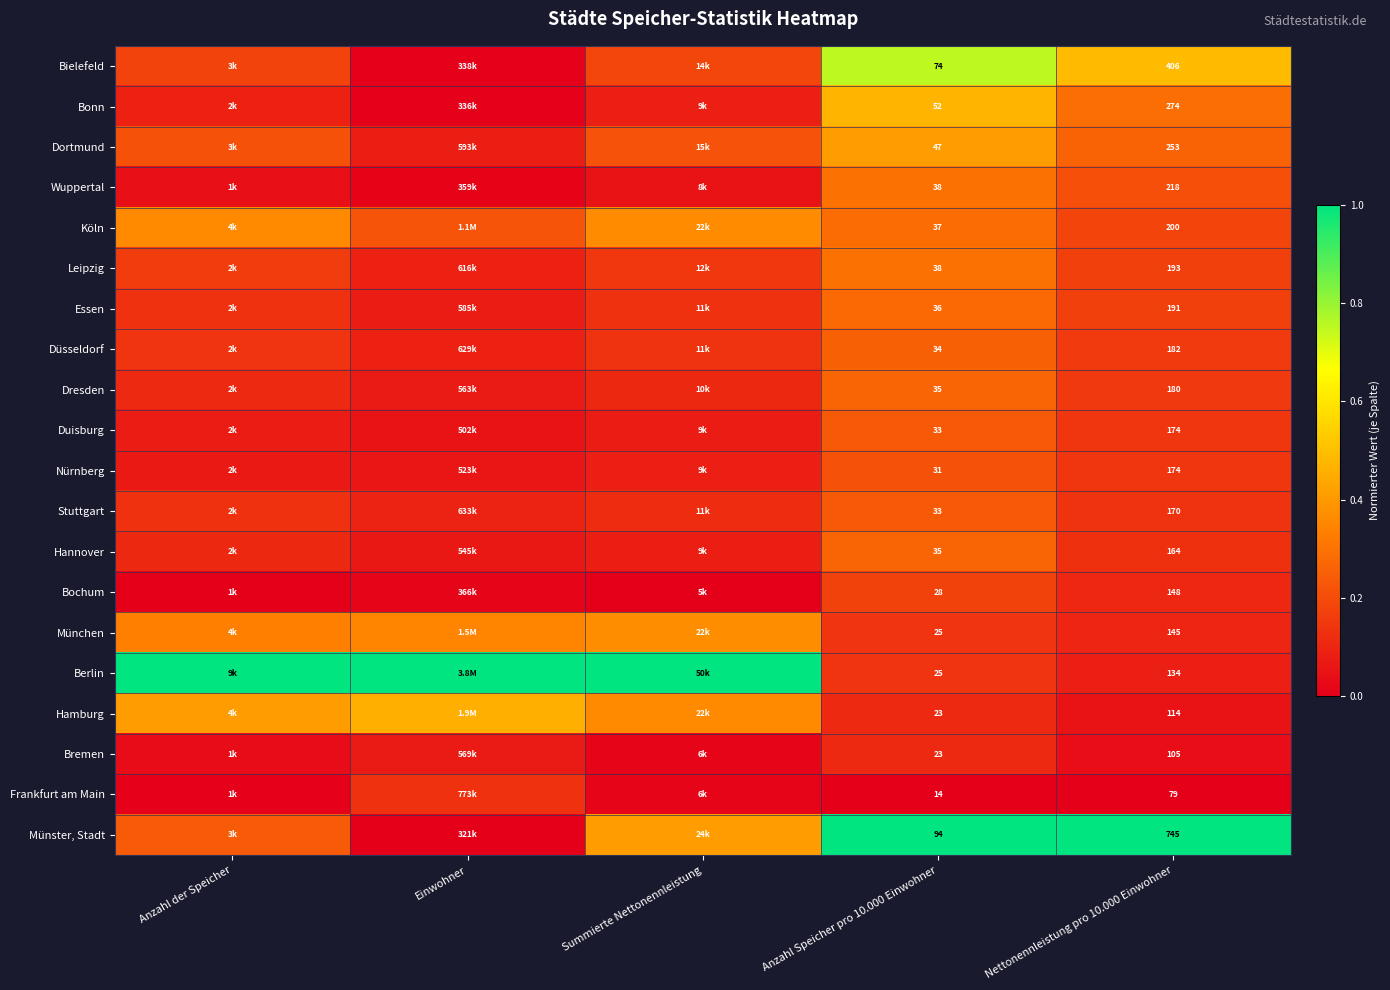

Which series changed the most between Anzahl Speicher pro 10.000 Einwohner and Nettonennleistung pro 10.000 Einwohner?

Münster, Stadt